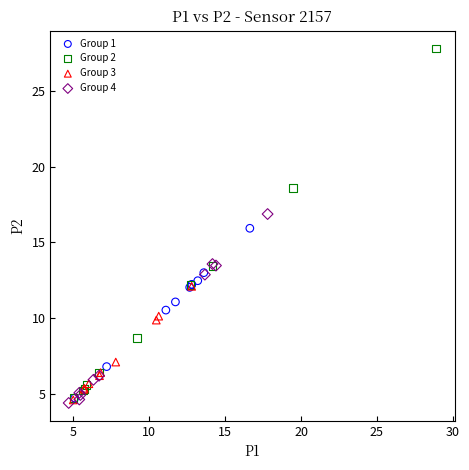

Which series has the largest Y range (max minus min)?

Group 2